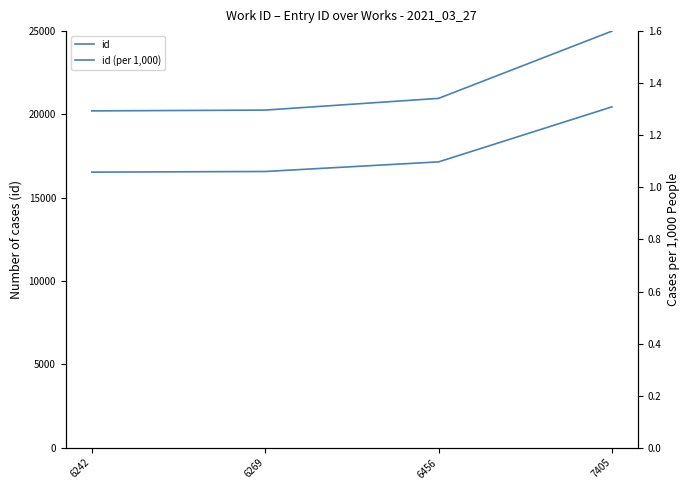

True or false: id and id (per 1,000) cross at least once.

False